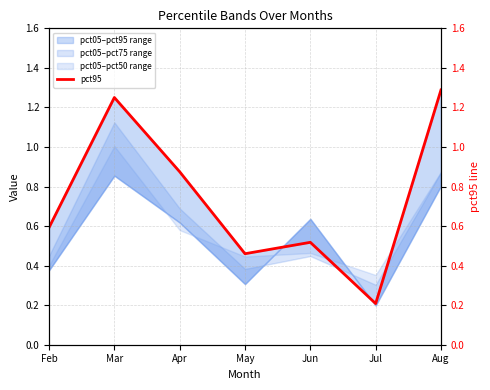

Rank the categories by value from lowest to highest.

Jul, May, Jun, Feb, Apr, Mar, Aug